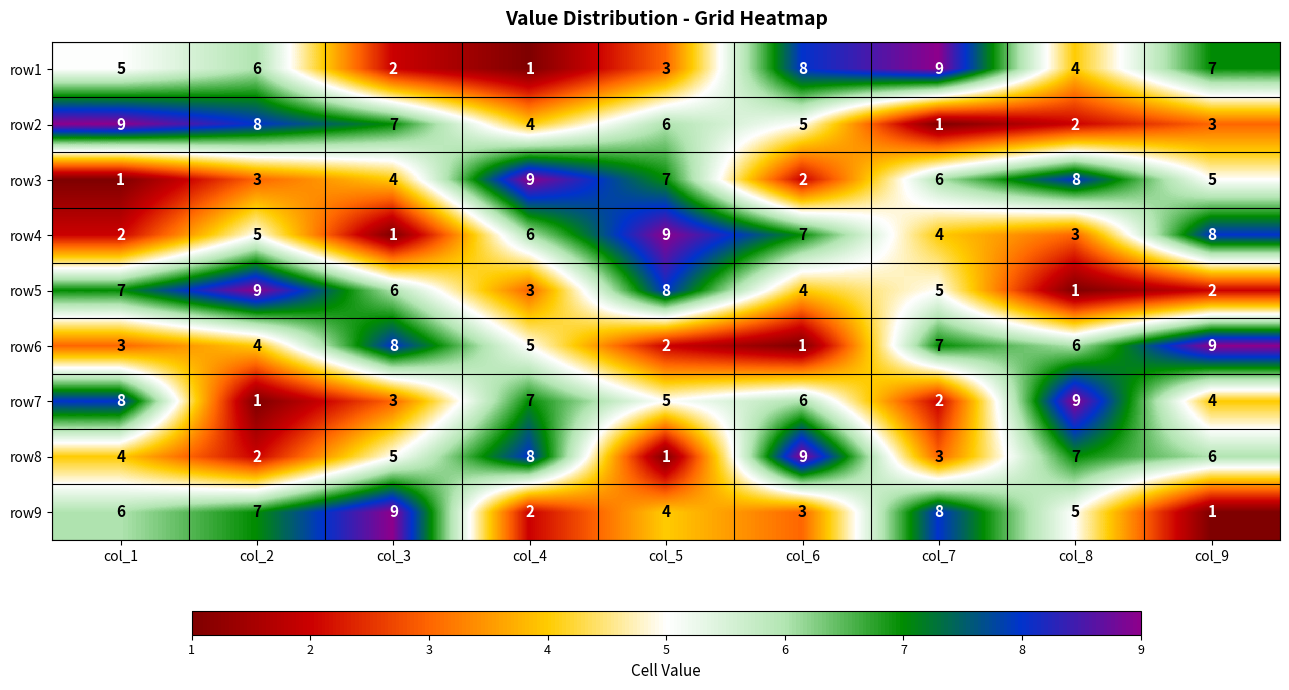

What is the spread (max minus min) of values at col_3?

8